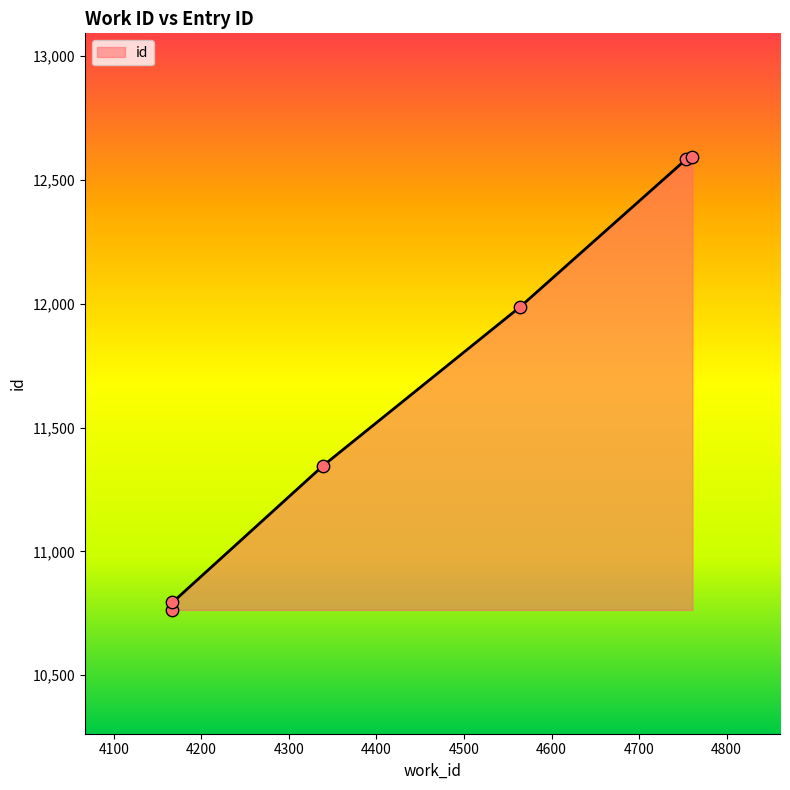

What is the change in value from 4339 to 4564?

+641